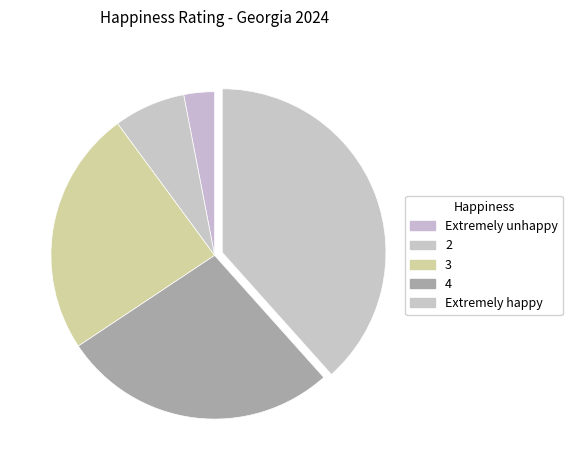

Count the number of slices in the pie.

5